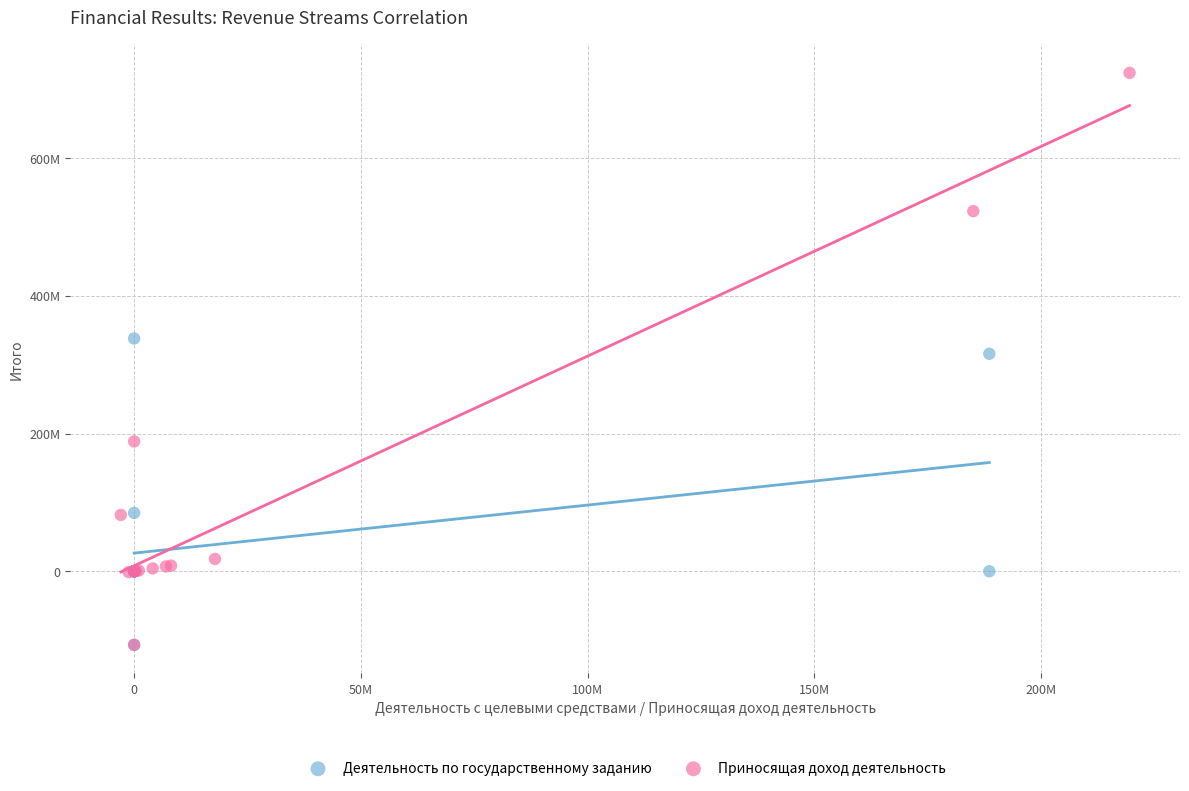

What are all the series names shown in the legend?

Деятельность по государственному заданию, Приносящая доход деятельность